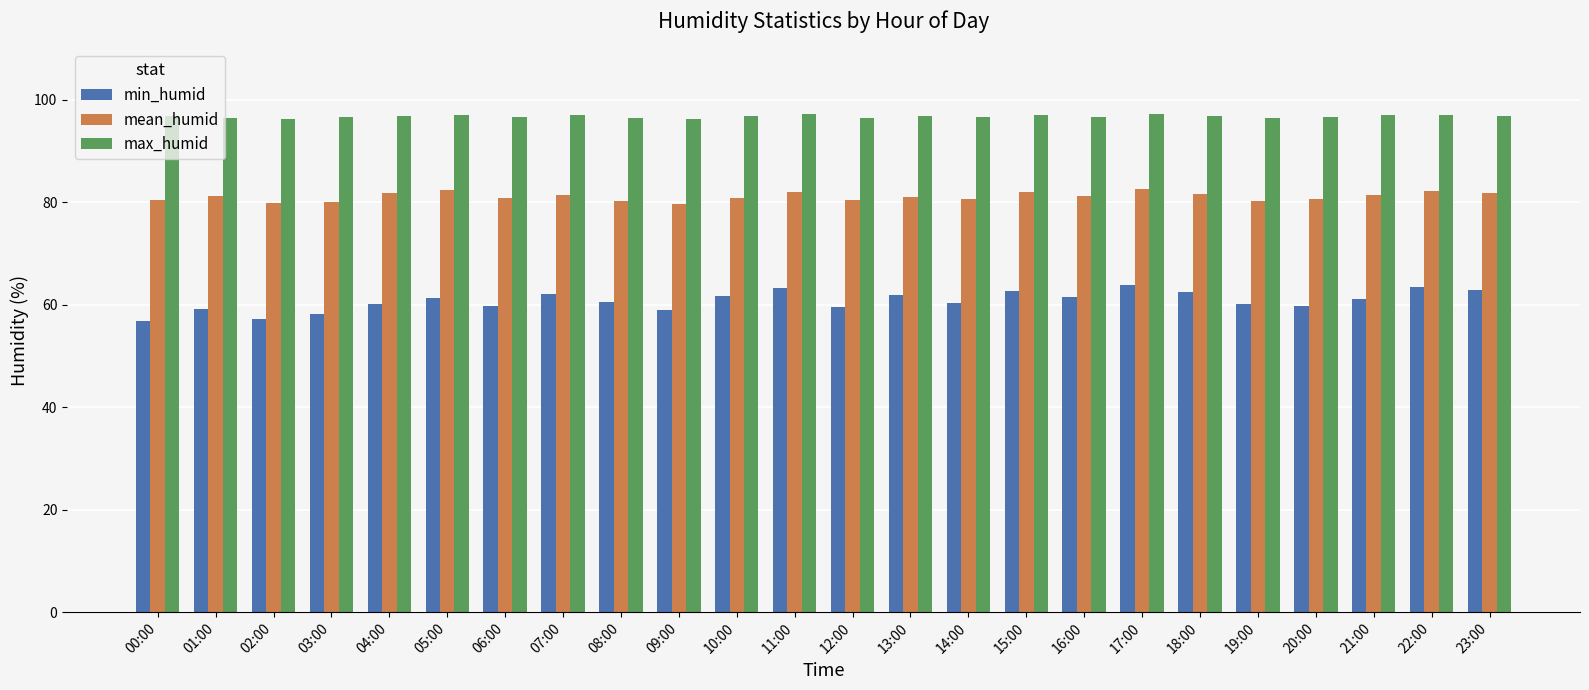

True or false: max_humid has a value of 96.7 at 03:00.

True